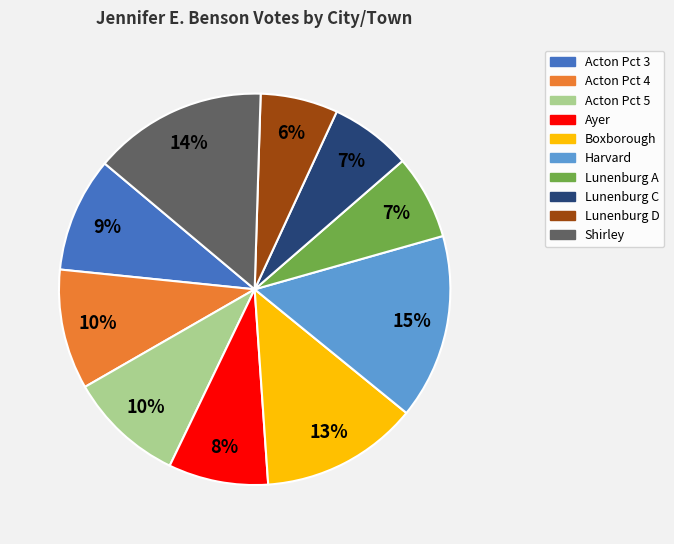

Do Lunenburg A and Shirley together represent more than half of the pie?

No